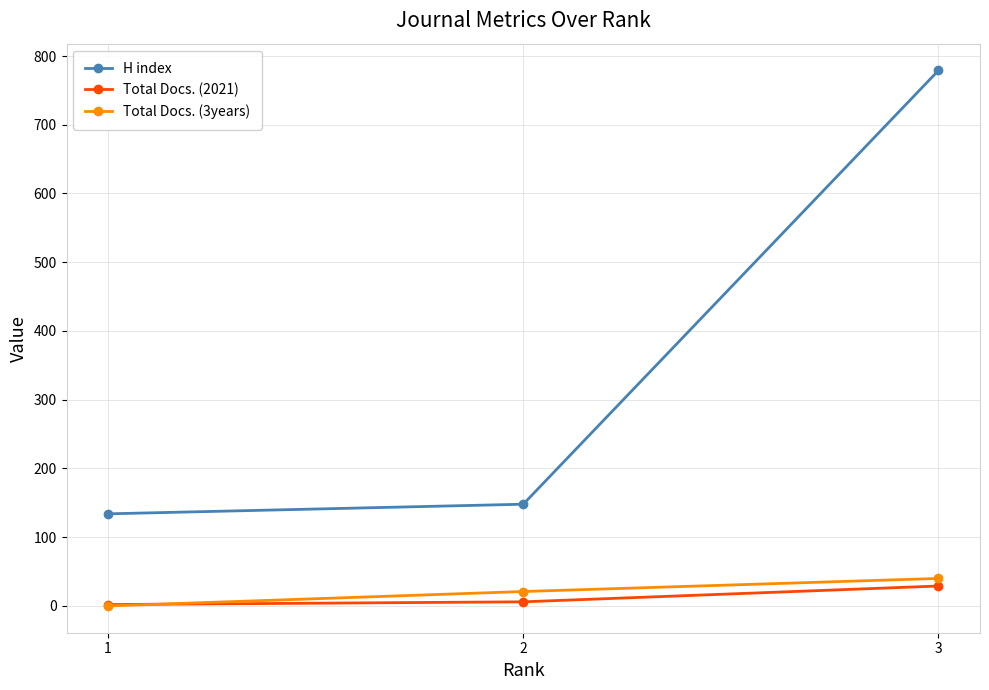

What is the value of the H index point at the 1st from the left?

134